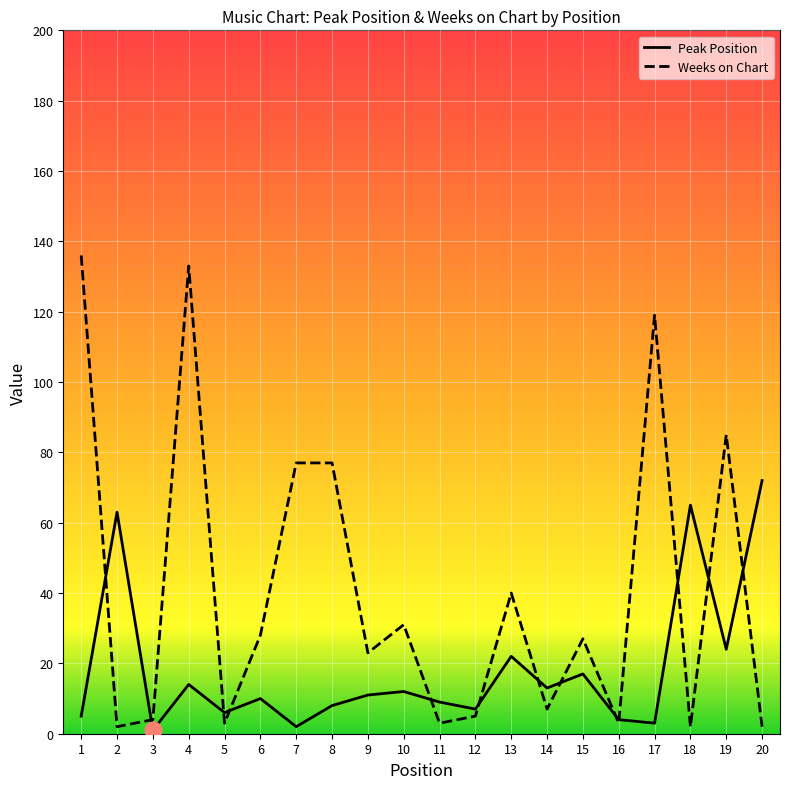

What are all the series names shown in the legend?

Peak Position, Weeks on Chart